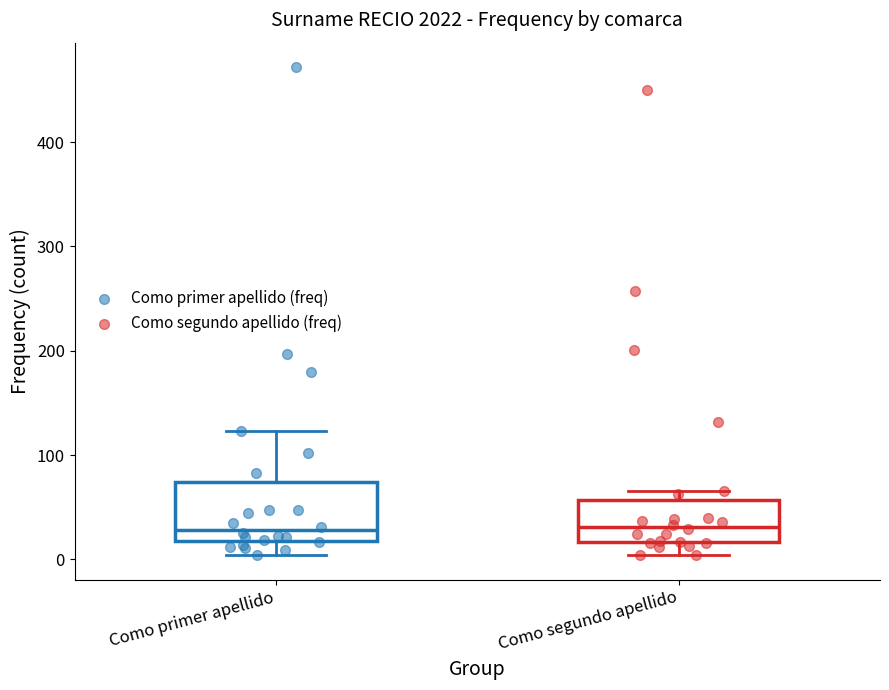

Where is the lower edge of the box for Como segundo apellido on the y-axis? The values are not printed on the chart, so give them approximately, as read against the axis.

20